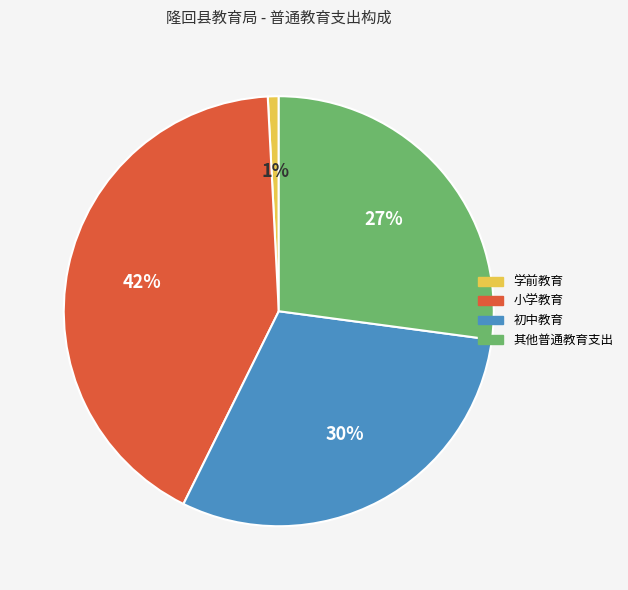

To the nearest percent, what portion does 初中教育 represent?

30%